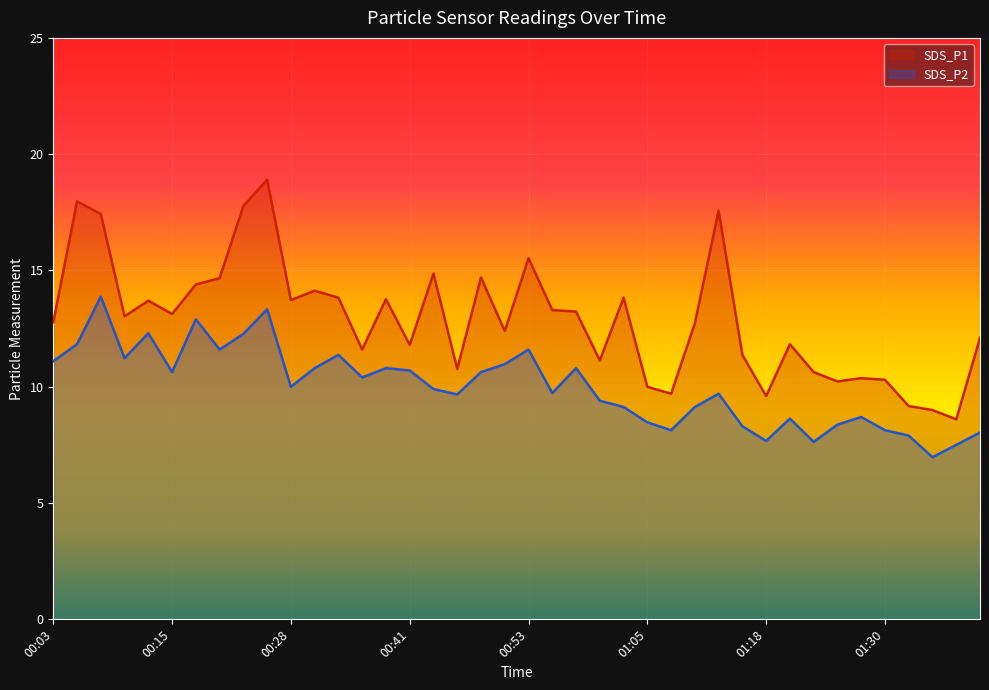

Reading left to right, transcribe all the data shown in this chart.

SDS_P1: 00:03=12.8	00:05=18.0	00:08=17.4	00:10=13.0	00:13=13.7	00:15=13.1	00:18=14.4	00:20=14.7	00:23=17.8	00:25=18.9	00:28=13.7	00:31=14.1	00:33=13.8	00:35=11.6	00:38=13.8	00:41=11.8	00:43=14.9	00:46=10.8	00:48=14.7	00:51=12.4	00:53=15.5	00:56=13.3	00:58=13.2	01:01=11.1	01:03=13.8	01:05=10.0	01:08=9.7	01:10=12.7	01:13=17.6	01:15=11.4	01:18=9.6	01:20=11.8	01:23=10.6	01:25=10.2	01:27=10.4	01:30=10.3	01:32=9.2	01:35=9.0	01:37=8.6	01:40=12.1
SDS_P2: 00:03=11.1	00:05=11.8	00:08=13.9	00:10=11.2	00:13=12.3	00:15=10.6	00:18=12.9	00:20=11.6	00:23=12.3	00:25=13.3	00:28=10.0	00:31=10.8	00:33=11.4	00:35=10.4	00:38=10.8	00:41=10.7	00:43=9.9	00:46=9.7	00:48=10.6	00:51=11.0	00:53=11.6	00:56=9.7	00:58=10.8	01:01=9.4	01:03=9.1	01:05=8.5	01:08=8.1	01:10=9.1	01:13=9.7	01:15=8.3	01:18=7.7	01:20=8.6	01:23=7.6	01:25=8.4	01:27=8.7	01:30=8.1	01:32=7.9	01:35=7.0	01:37=7.5	01:40=8.0